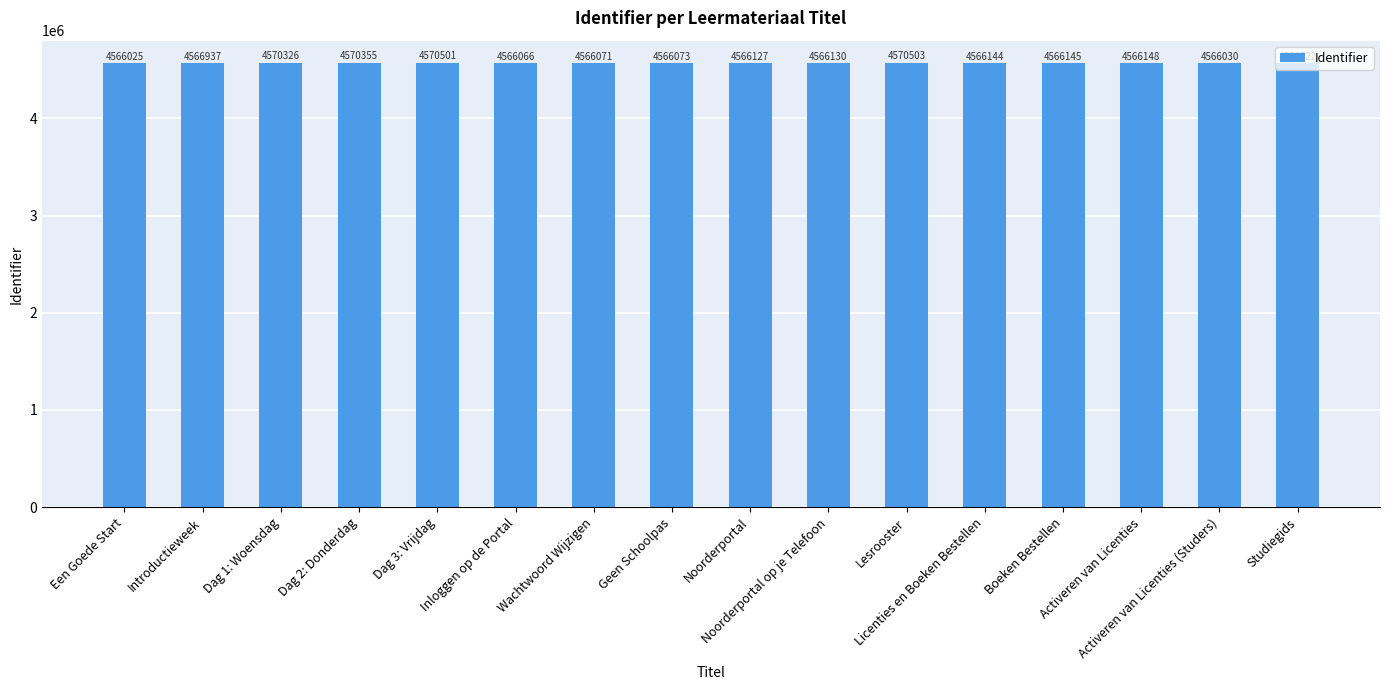

Reading right to left, extract all data points from this chart.

Studiegids=4566722	Activeren van Licenties (Studers)=4566030	Activeren van Licenties=4566148	Boeken Bestellen=4566145	Licenties en Boeken Bestellen=4566144	Lesrooster=4570503	Noorderportal op je Telefoon=4566130	Noorderportal=4566127	Geen Schoolpas=4566073	Wachtwoord Wijzigen=4566071	Inloggen op de Portal=4566066	Dag 3: Vrijdag=4570501	Dag 2: Donderdag=4570355	Dag 1: Woensdag=4570326	Introductieweek=4566937	Een Goede Start=4566025